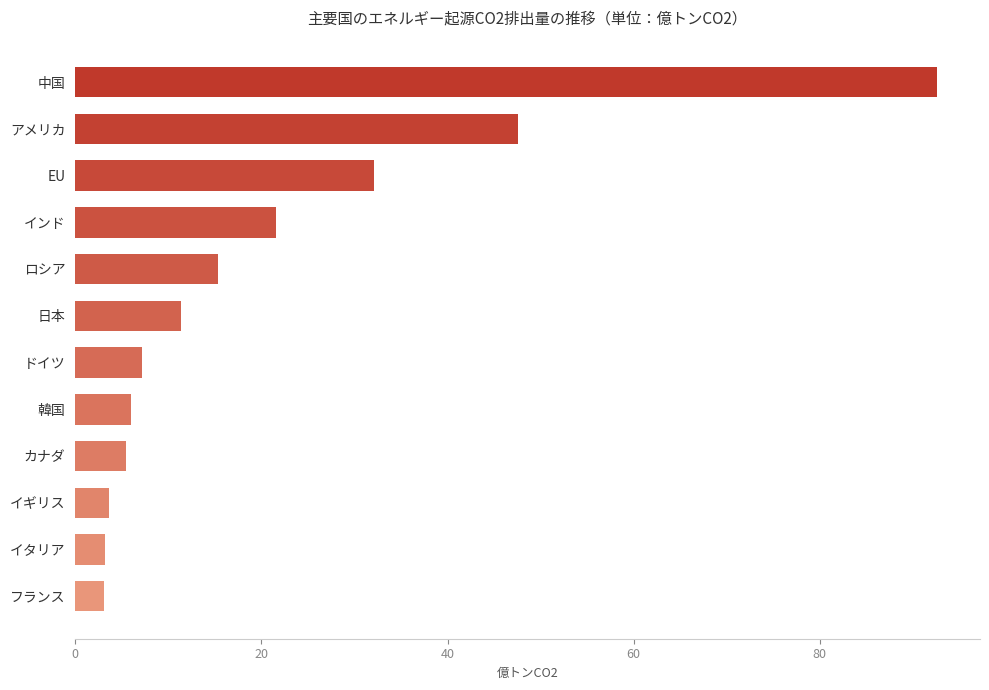

What is the sum of all values?

249.1